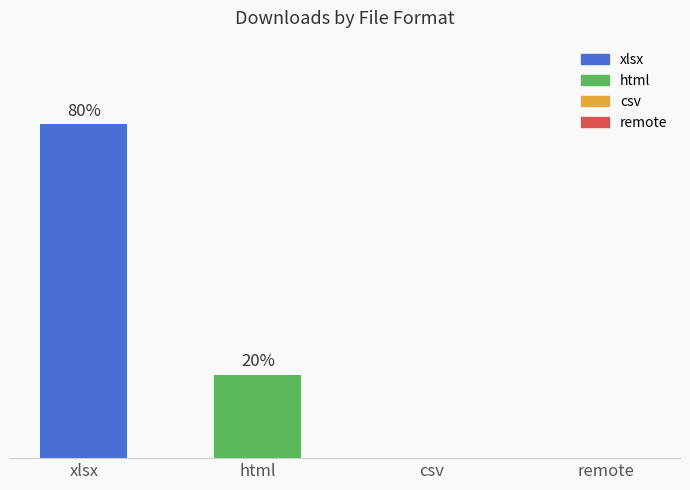

List the labels in order of value, largest first.

xlsx, html, csv, remote